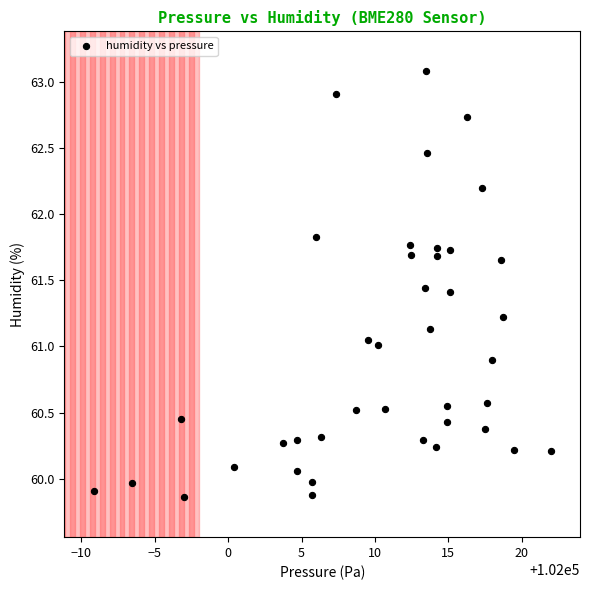

What is the range of Y values (max minus min)?

3.2